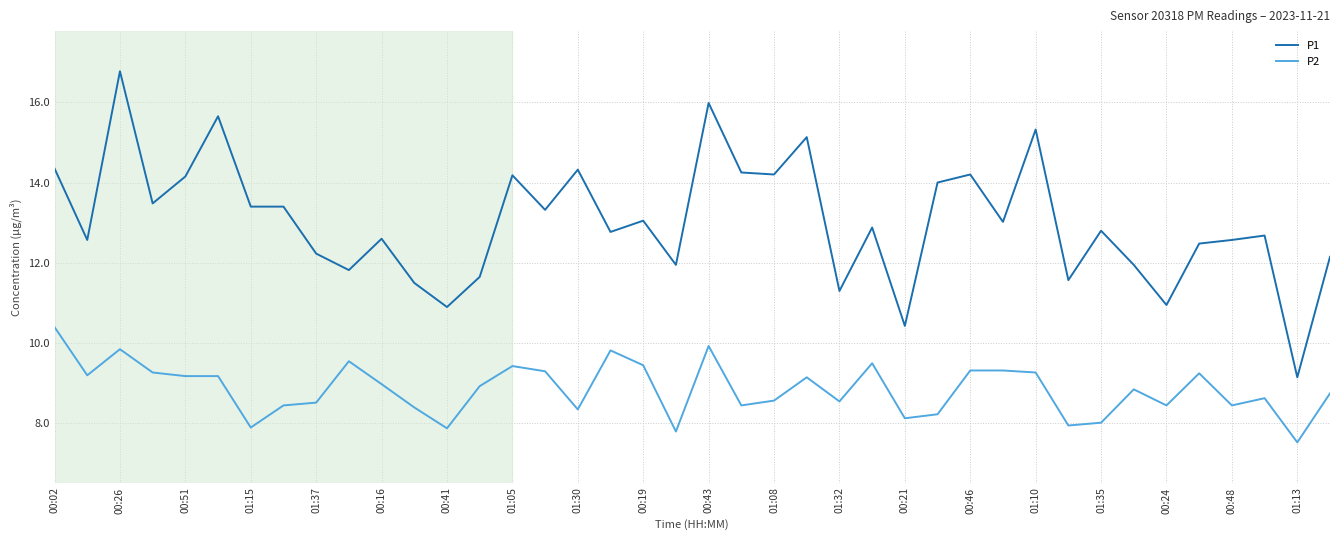

Which series has the widest spread of values?

P1